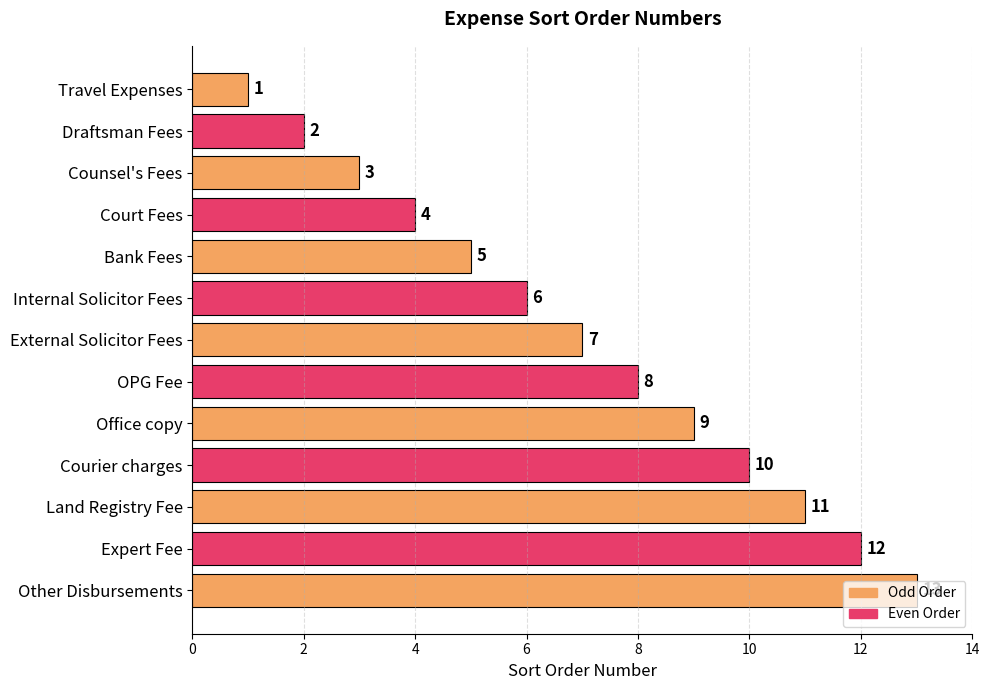

Rank the categories by value from lowest to highest.

Travel Expenses, Draftsman Fees, Counsel's Fees, Court Fees, Bank Fees, Internal Solicitor Fees, External Solicitor Fees, OPG Fee, Office copy, Courier charges, Land Registry Fee, Expert Fee, Other Disbursements